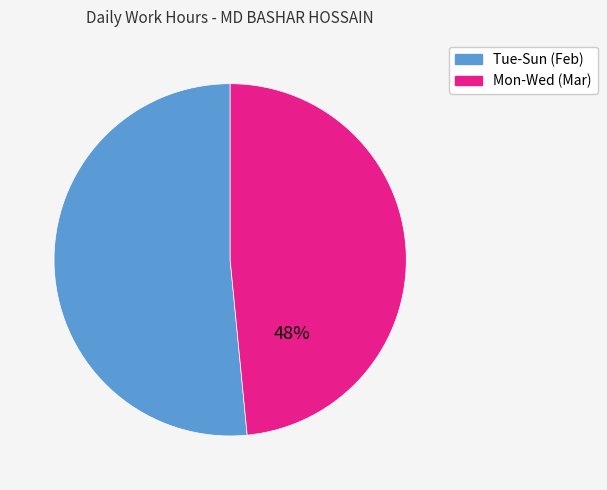

To the nearest percent, what is the average slice percentage?

50%